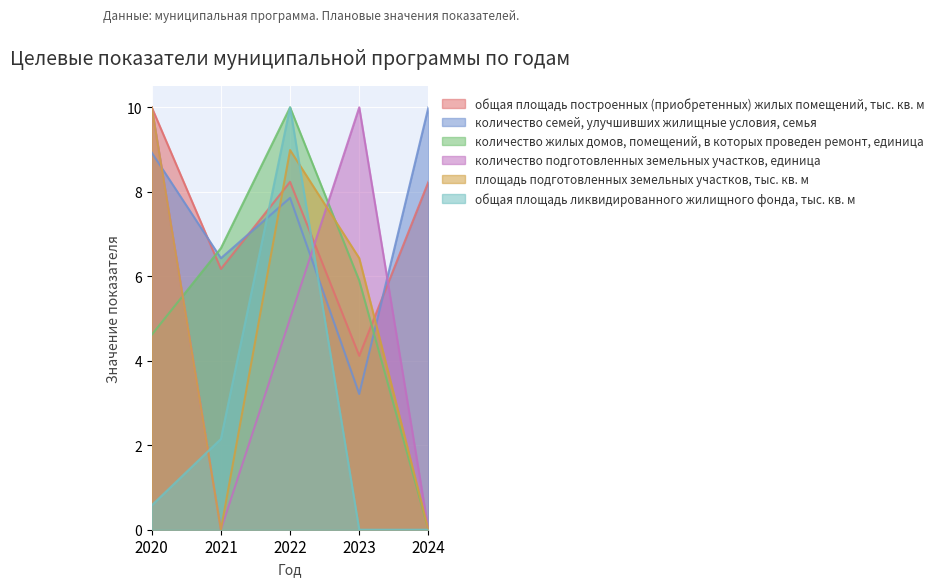

Which series has the widest spread of values?

количество жилых домов, помещений, в которых проведен ремонт, единица